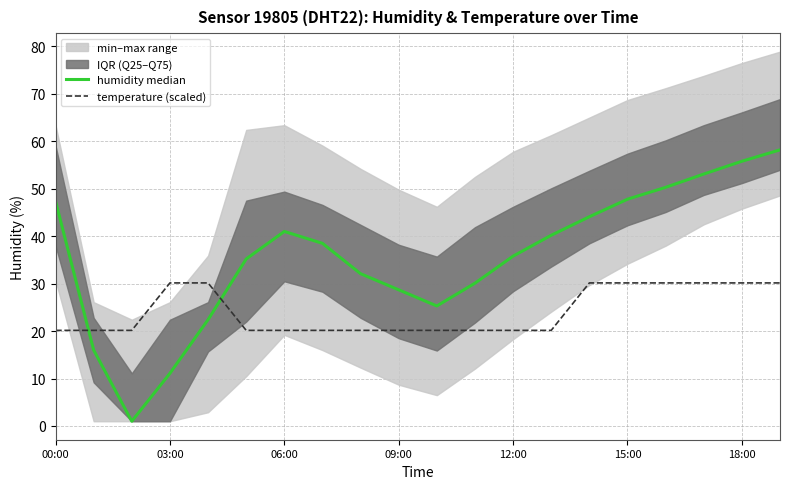

True or false: temperature (scaled) has a value of 50.7 at 18:00.

False